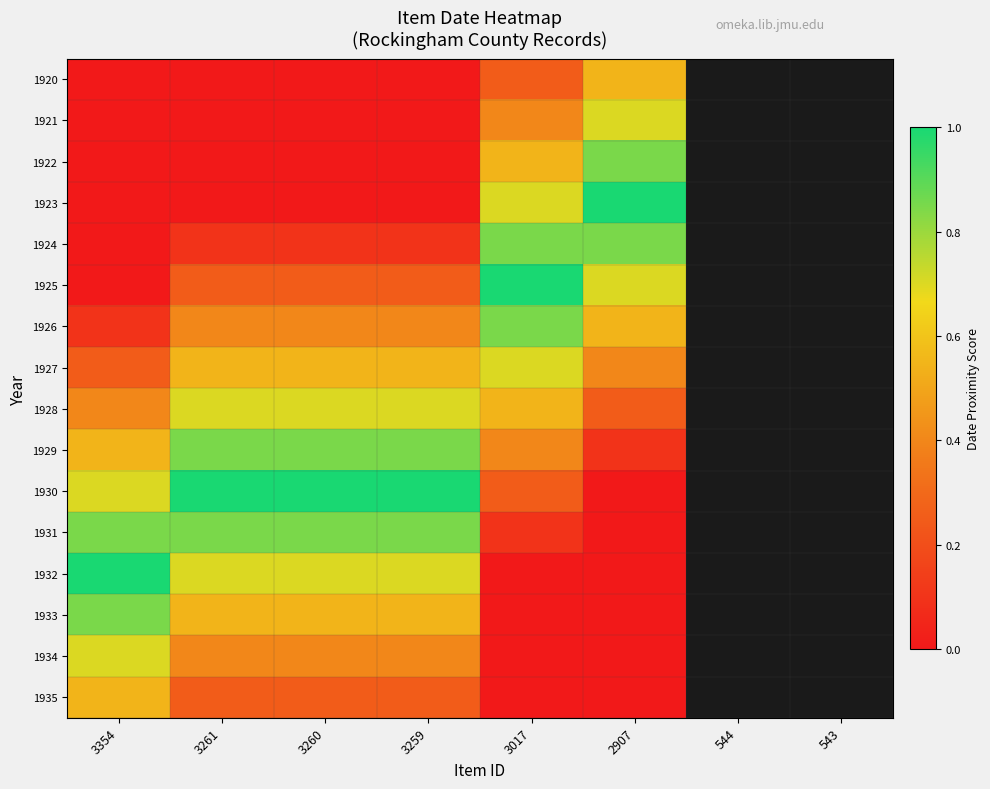

Rank the series at 2907 from highest to lowest value.

1923, 1922, 1924, 1921, 1925, 1920, 1926, 1927, 1928, 1929, 1930, 1931, 1932, 1933, 1934, 1935